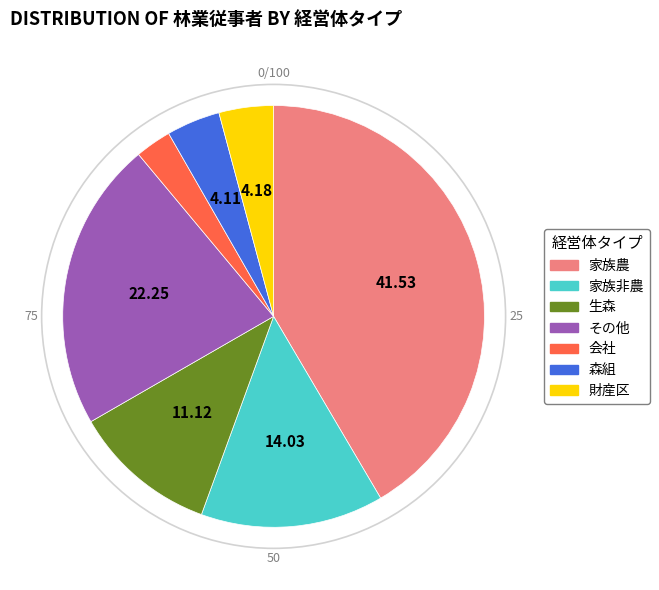

Does any single category account for the majority?

No